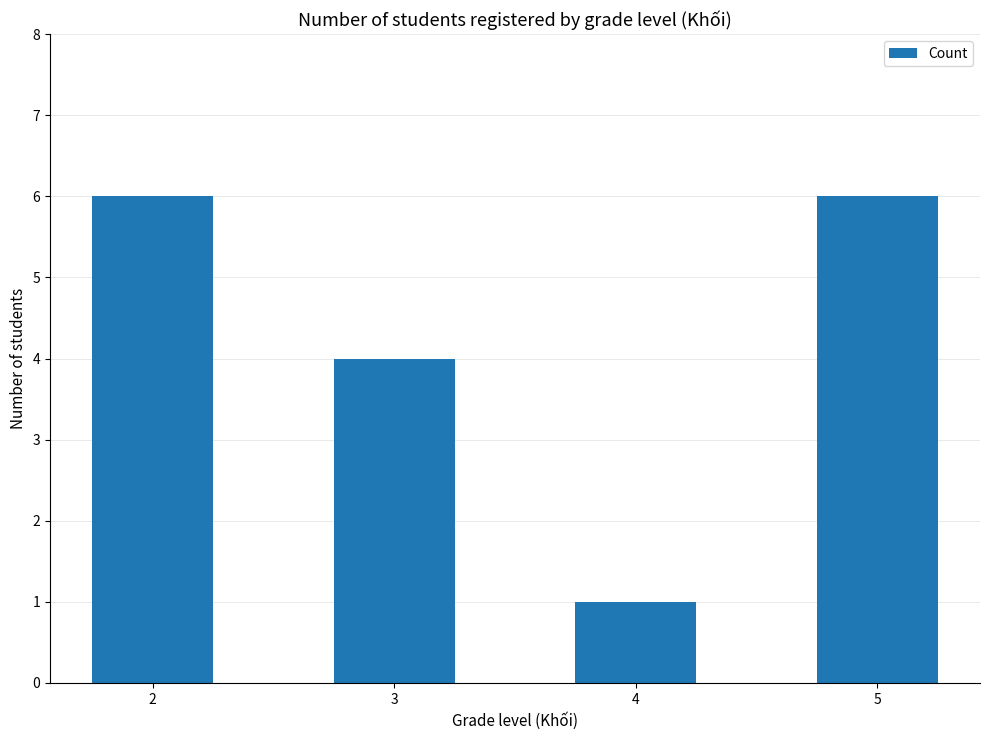

Approximately how many times larger is the value at 3 compared to 2?

0.7